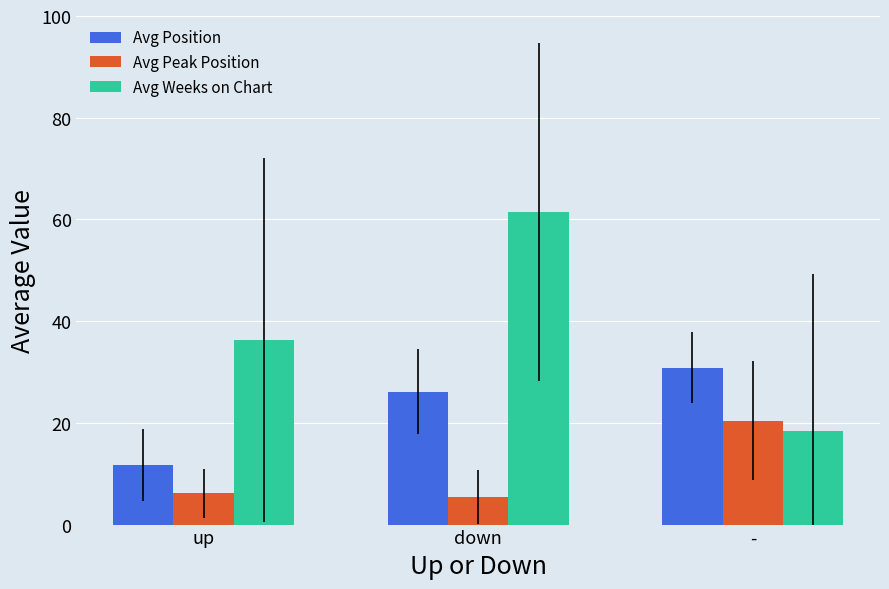

What is the sum of all Avg Position values?

68.7